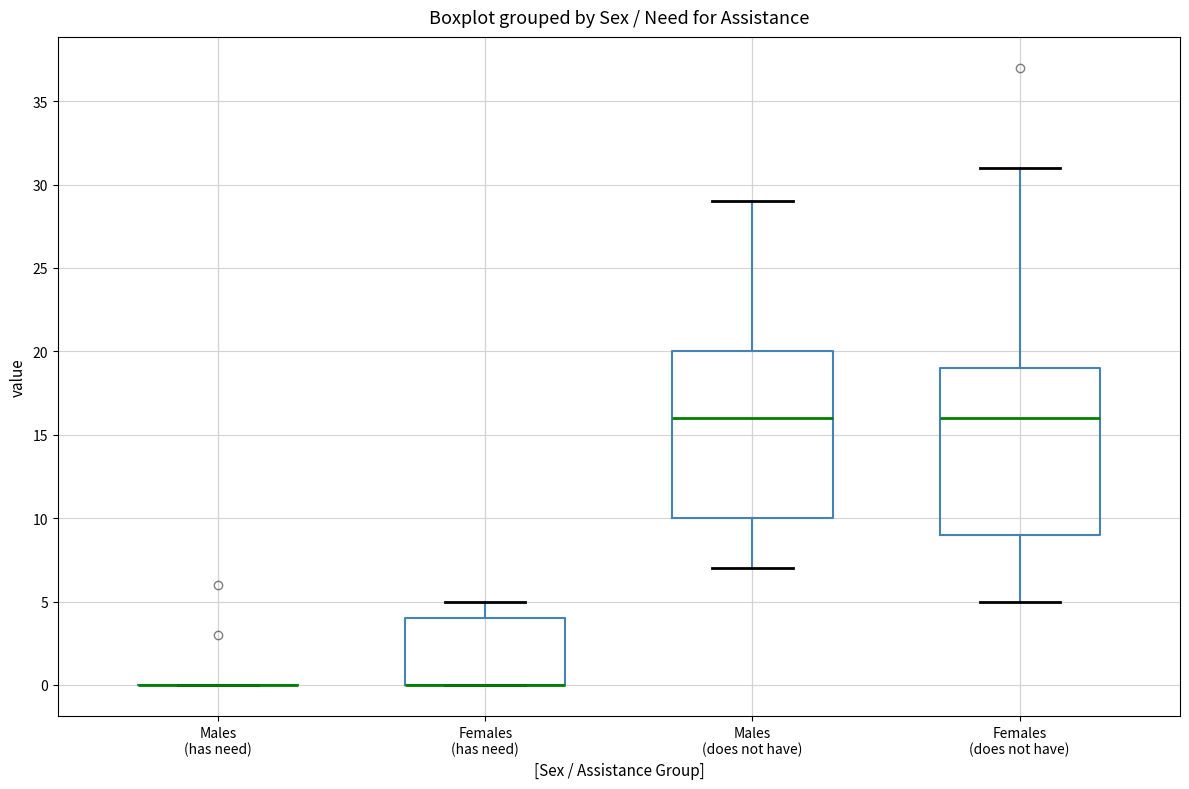

Reading left to right, transcribe this box plot: for each box, give where its median line is, the range the box spans, and where its two whiskers end, as read against the y-axis. The values are not printed on the chart, so give them approximately, as read against the axis.

Males (has need): box collapsed to a line at 0, whiskers 0 to 0
Females (has need): median 0 (drawn on the box's lower edge), box 0 to 4, whiskers 0 to 5
Males (does not have): median 16, box 10 to 20, whiskers 7 to 29
Females (does not have): median 16, box 9 to 19, whiskers 5 to 31